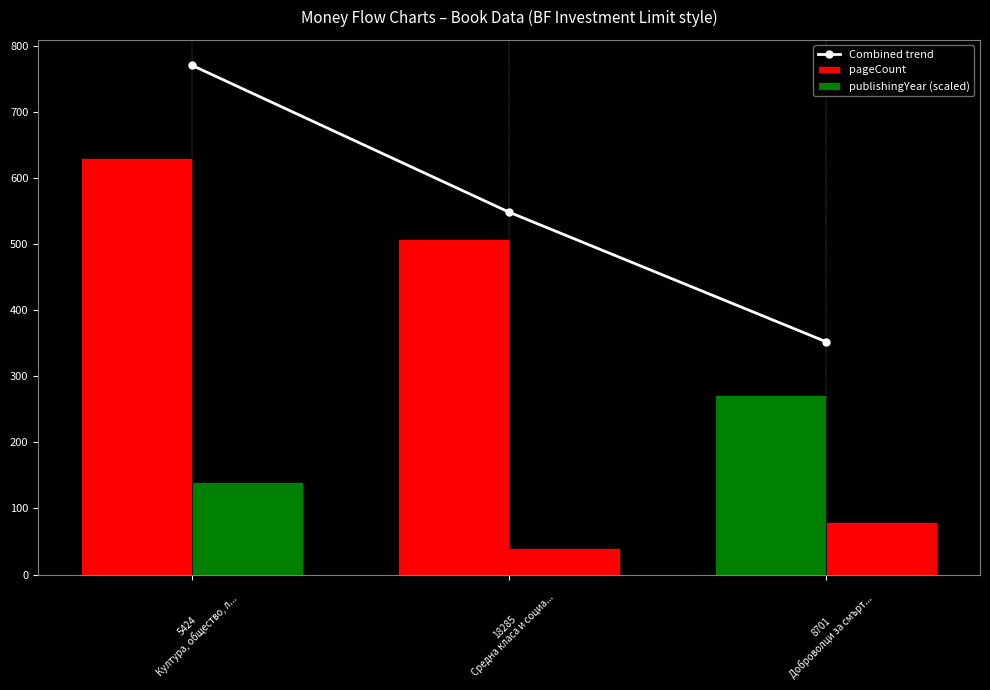

What are all the series names shown in the legend?

Combined trend, pageCount, publishingYear (scaled)